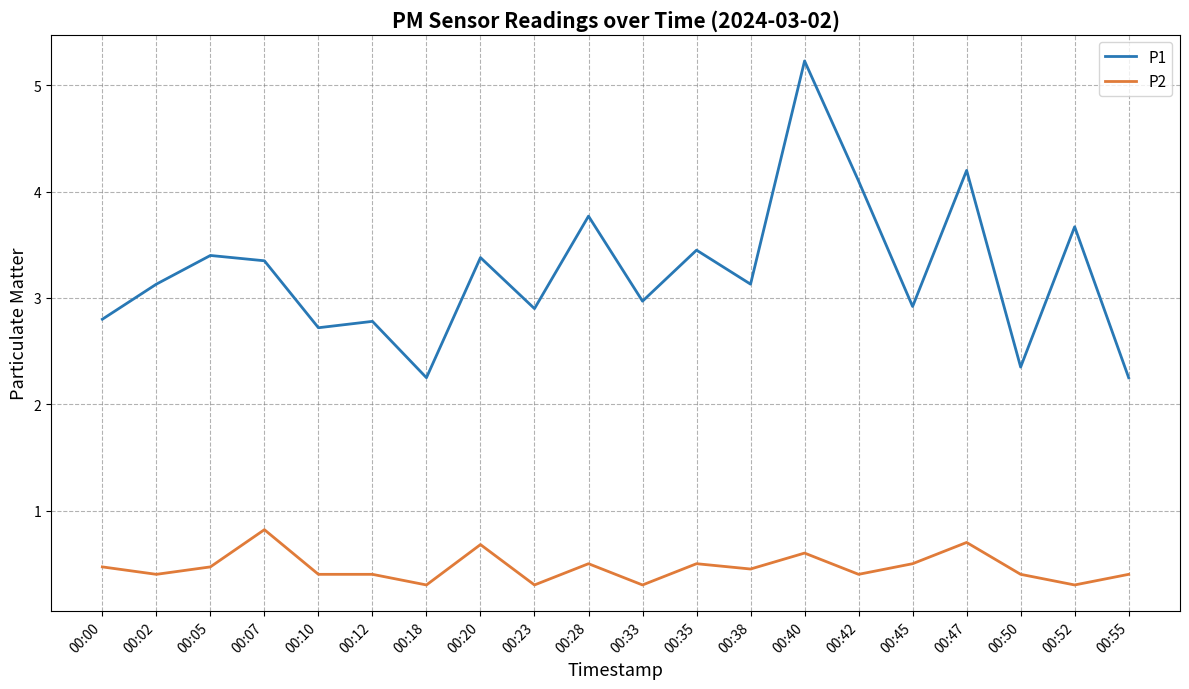

What is the difference between the highest and lowest values at 00:38?

2.7